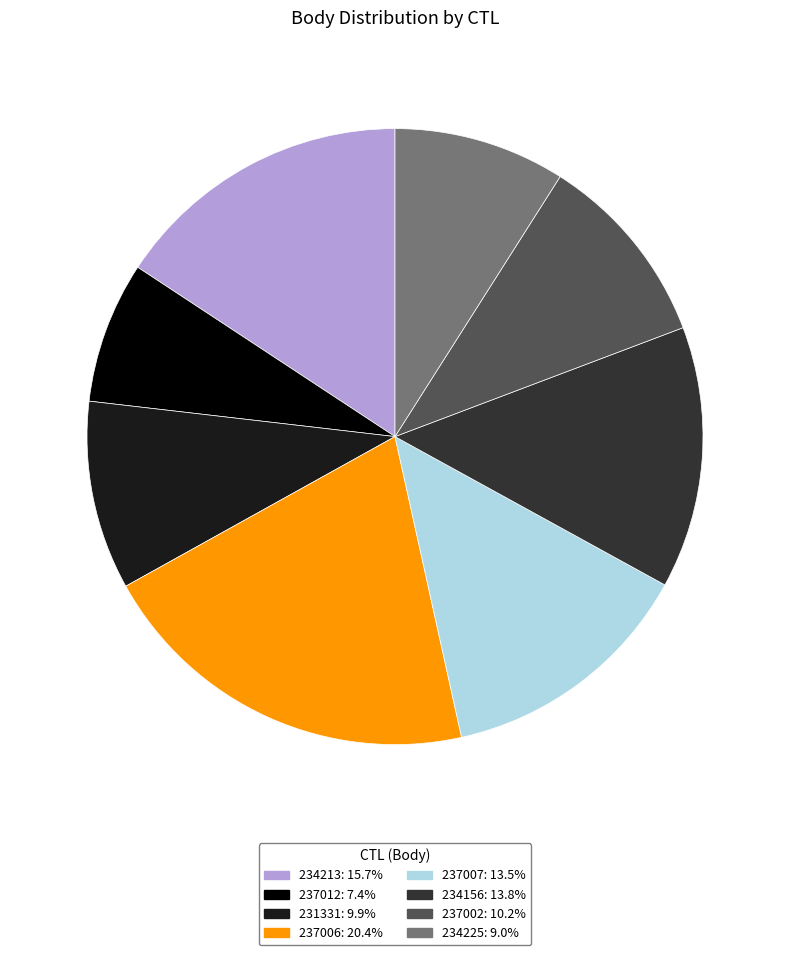

Is the sum of 234213 and 234225 greater than half?

No